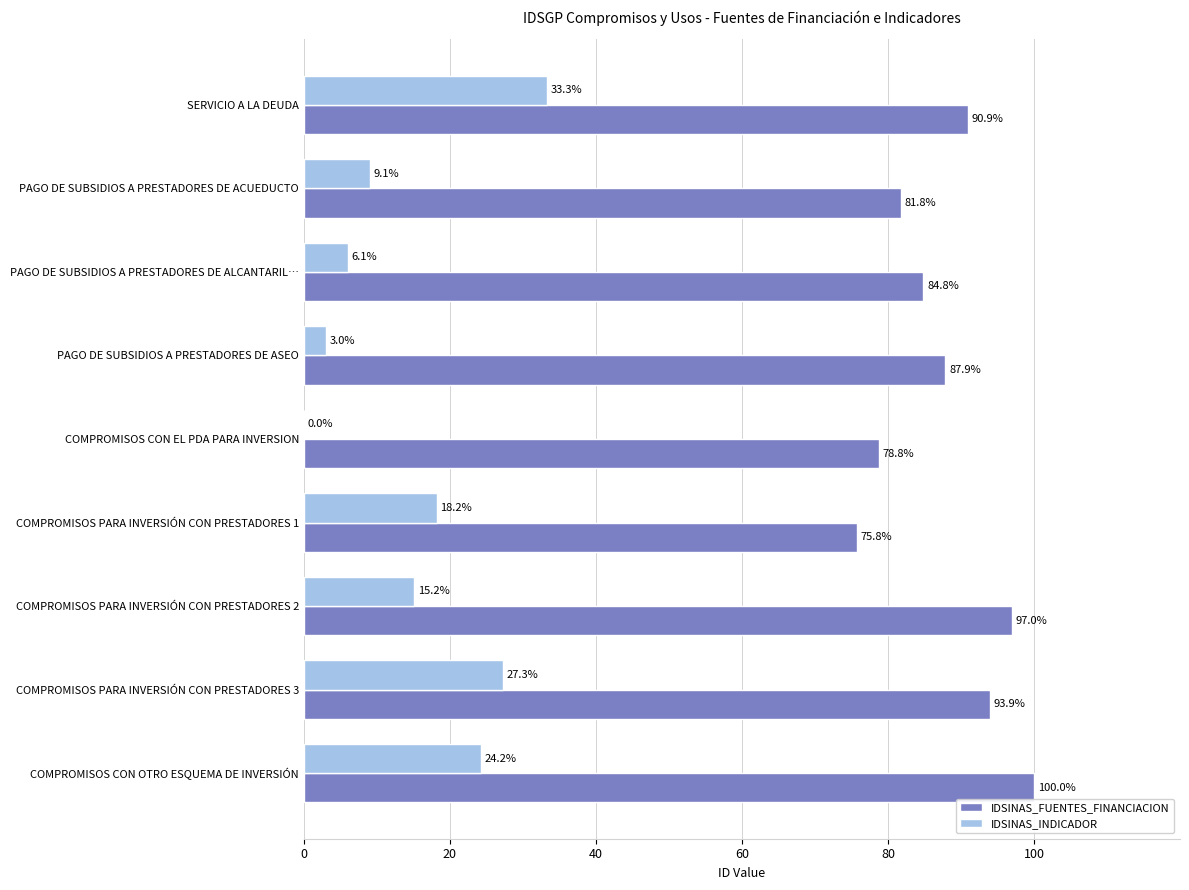

Which series changed the most between PAGO DE SUBSIDIOS A PRESTADORES DE ASEO and COMPROMISOS PARA INVERSIÓN CON PRESTADORES 1?

IDSINAS_INDICADOR